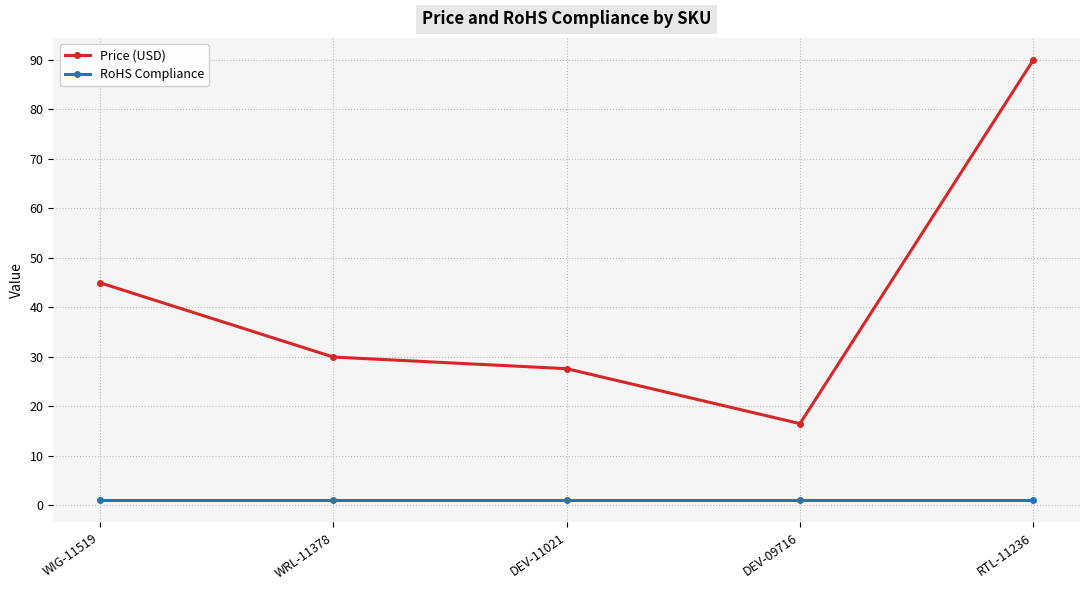

True or false: Price (USD) and RoHS Compliance cross at least once.

False